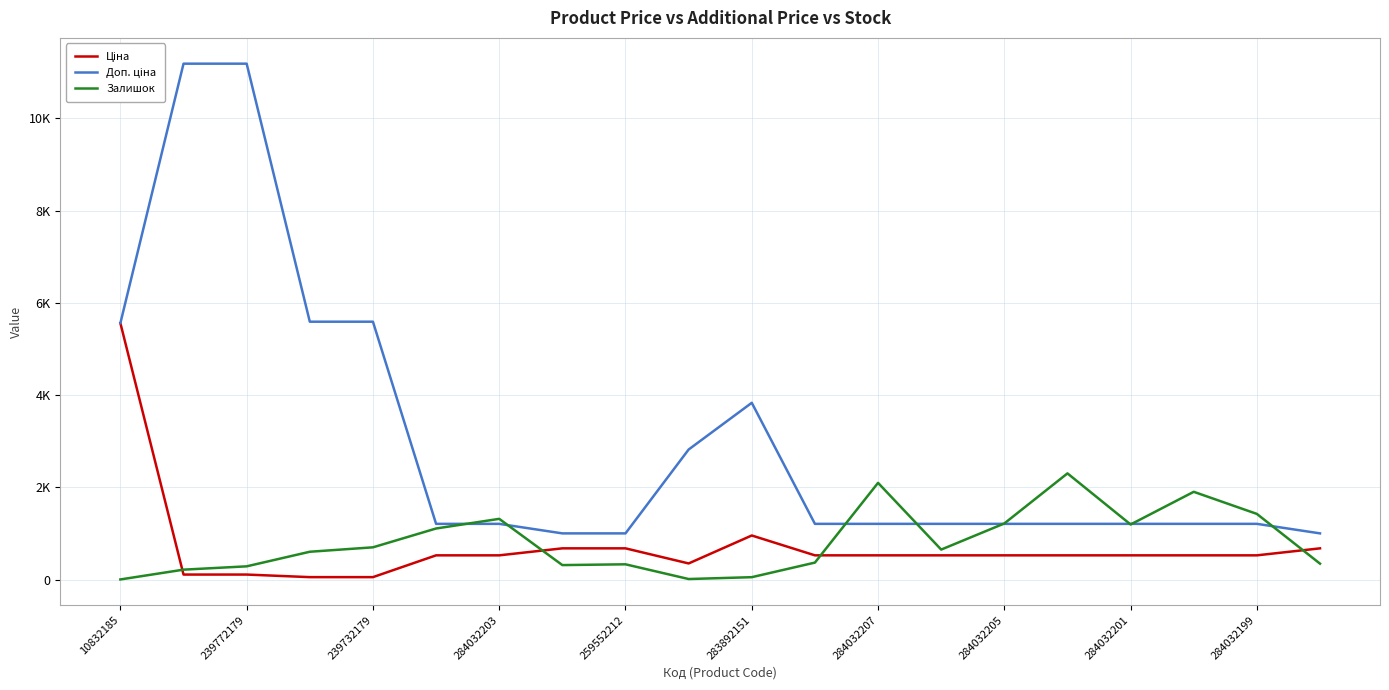

True or false: Ціна and Доп. ціна cross at least once.

False